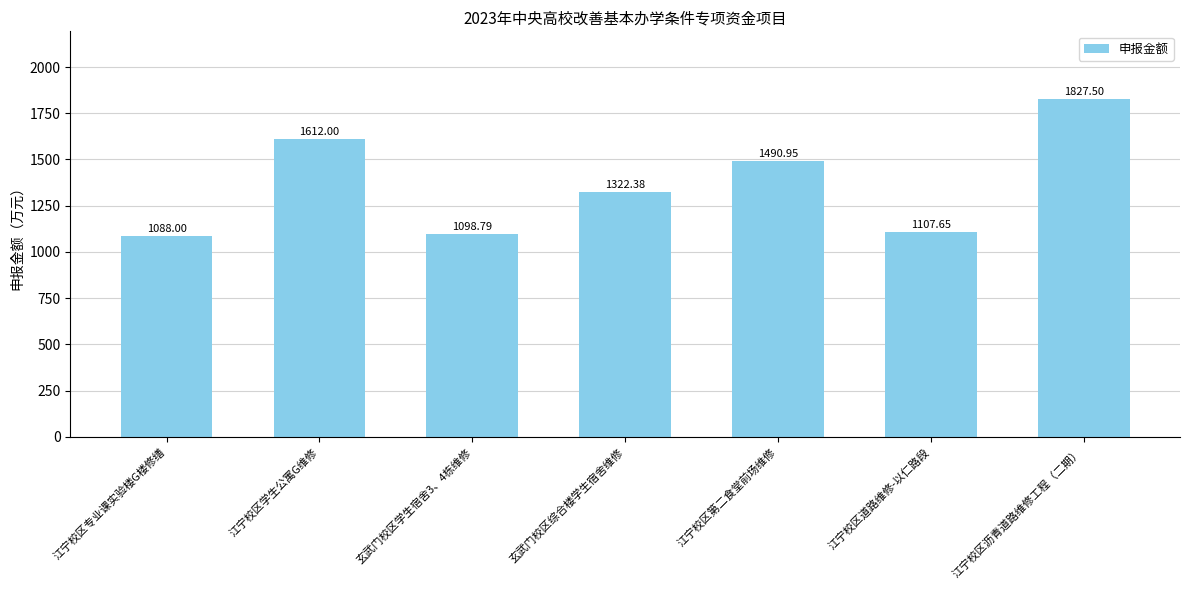

True or false: the data shows 586.9 at 江宁校区学生公寓G维修.

False